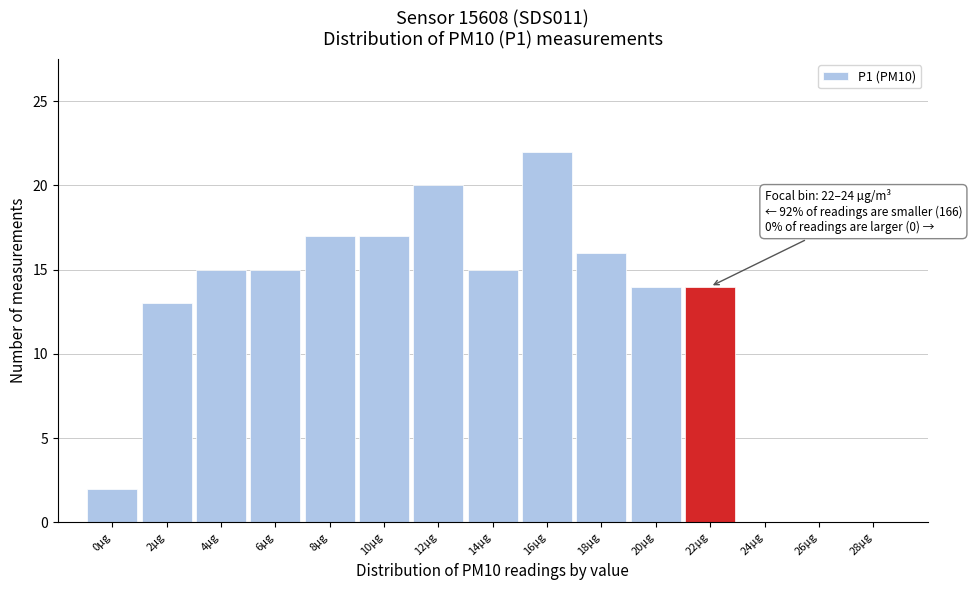

Reading left to right, what are all the values shown in this chart?

0µg=2	2µg=13	4µg=15	6µg=15	8µg=17	10µg=17	12µg=20	14µg=15	16µg=22	18µg=16	20µg=14	22µg=14	24µg=0	26µg=0	28µg=0